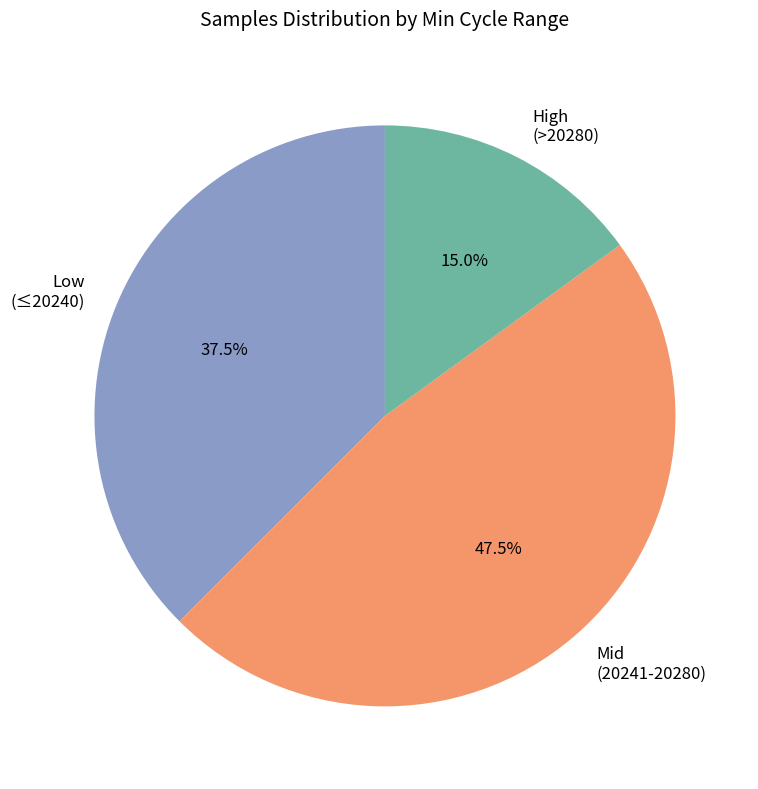

Is there any slice that represents more than half of the pie?

No